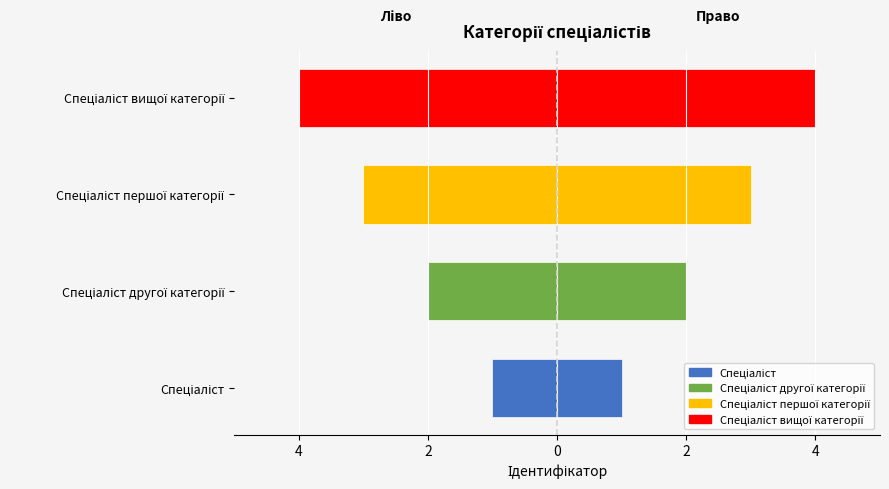

Does the chart contain any negative values?

Yes